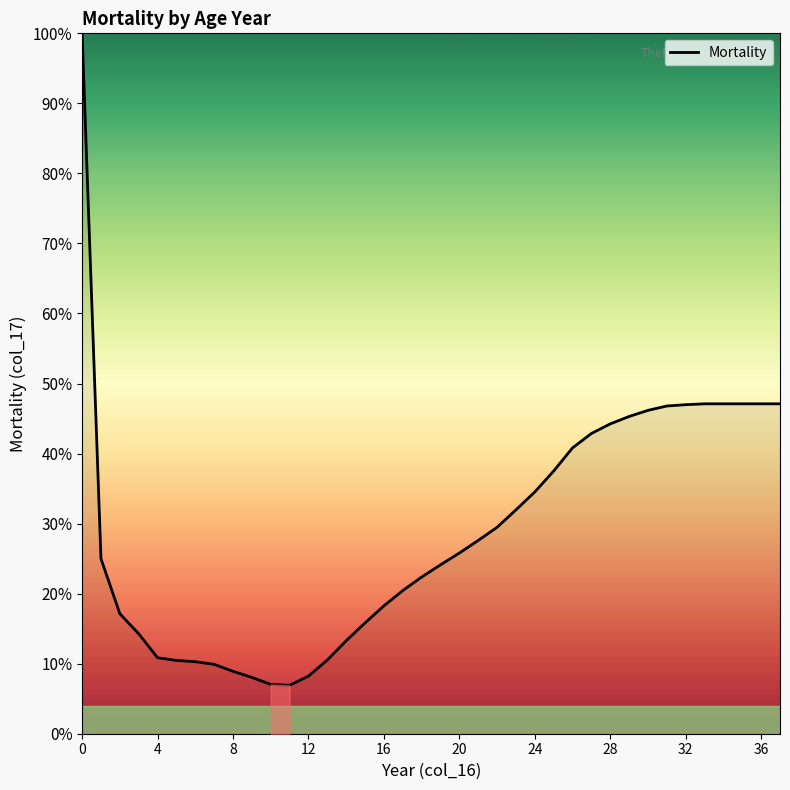

Does the chart display data point markers on the line(s)?

No